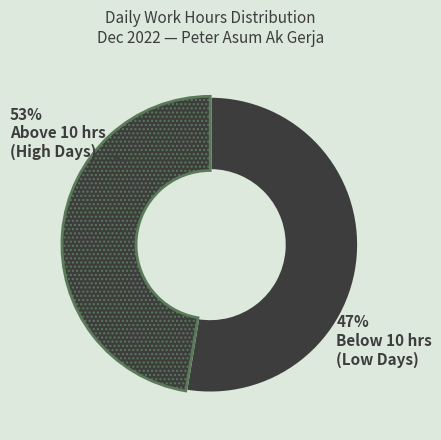

Does 15 account for over 50% of the chart?

No